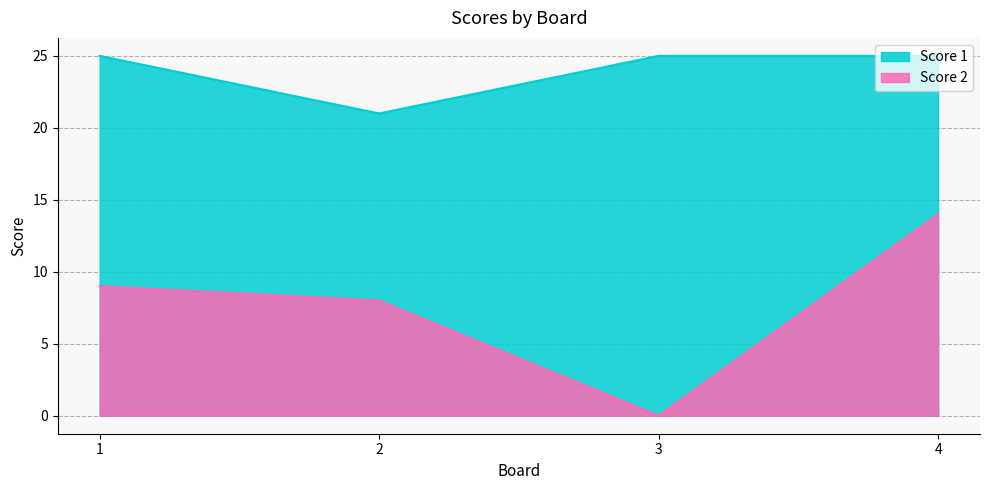

True or false: Score 1 has a value of 34 at 2.

False